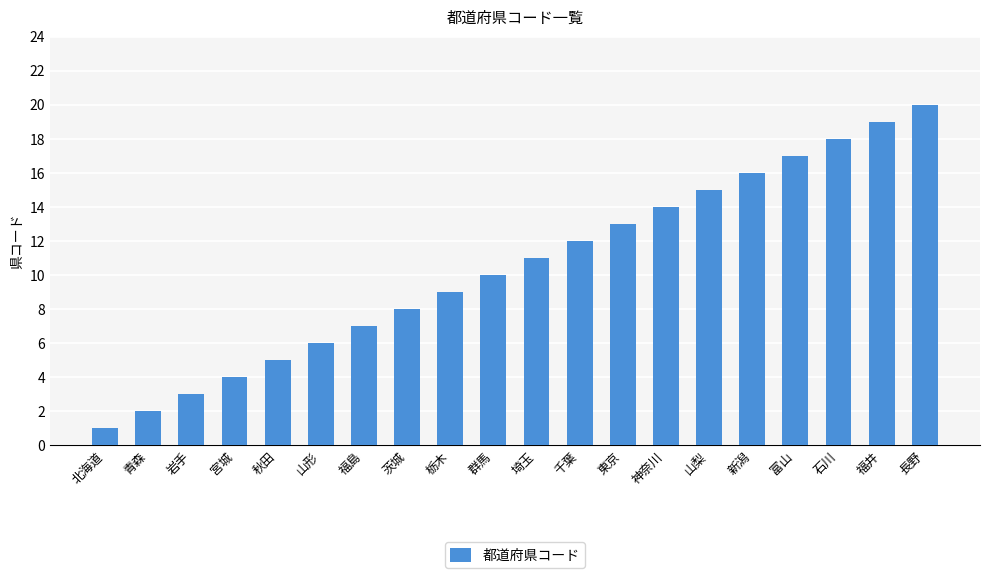

Does the chart contain any negative values?

No